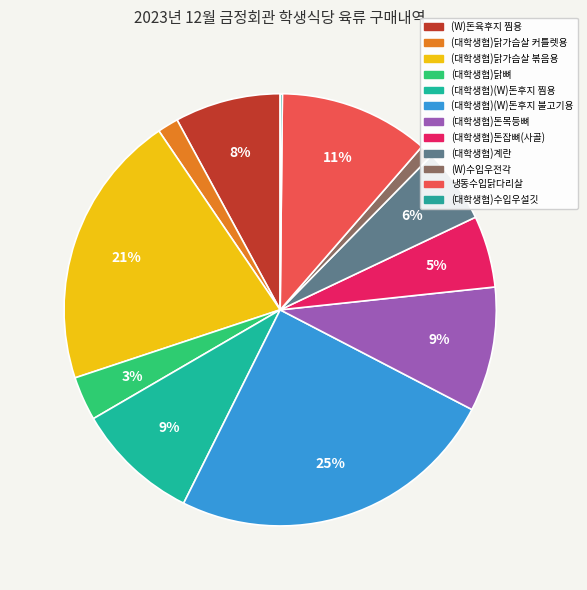

What is the smallest slice in the pie chart?

(대학생협)수입우설깃